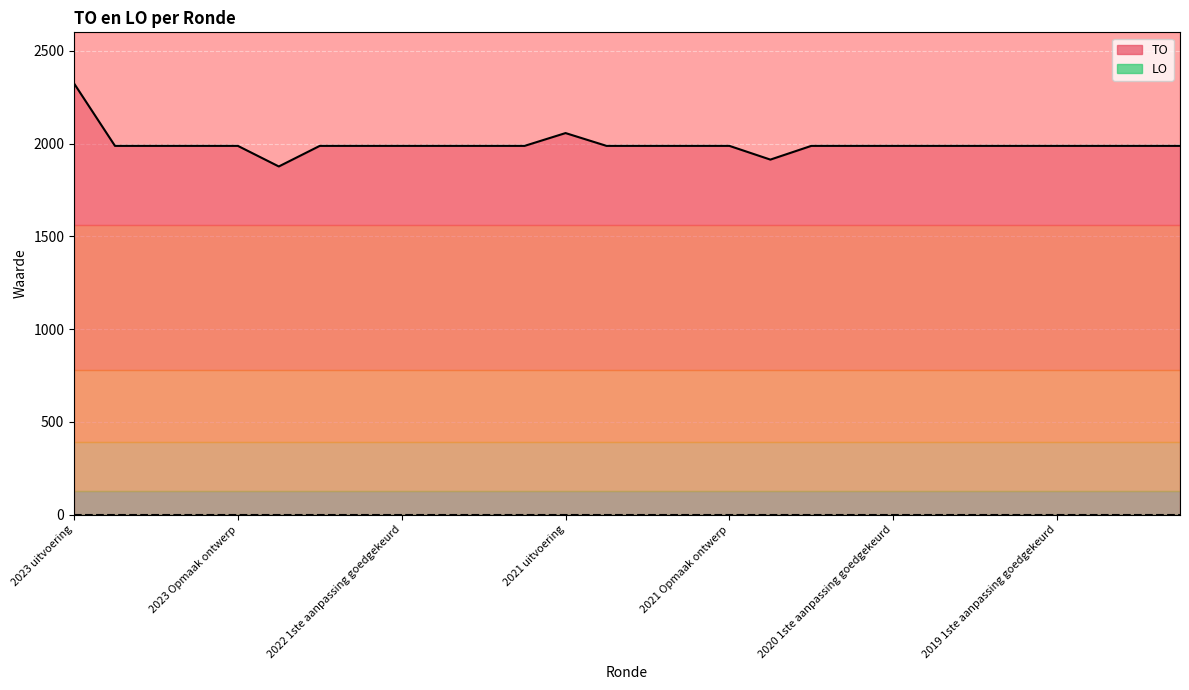

What position from the right is 2020 2de aanpassing ontwerp?

9